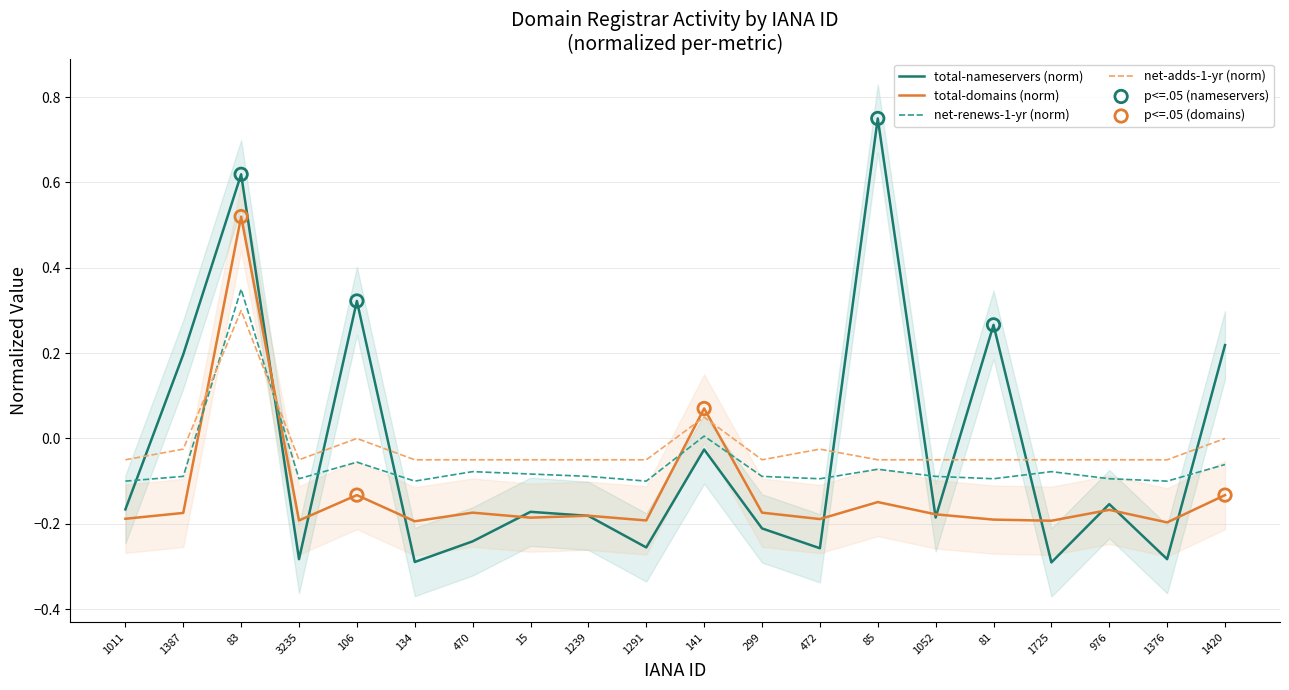

Is the value of total-domains at 976 greater than the value of total-nameservers at 470?

Yes